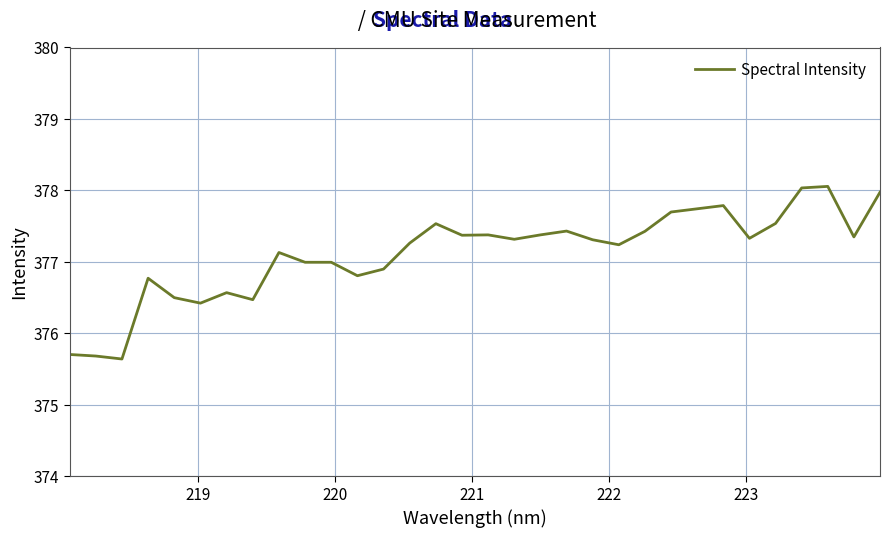

What is the smallest value displayed?

375.6